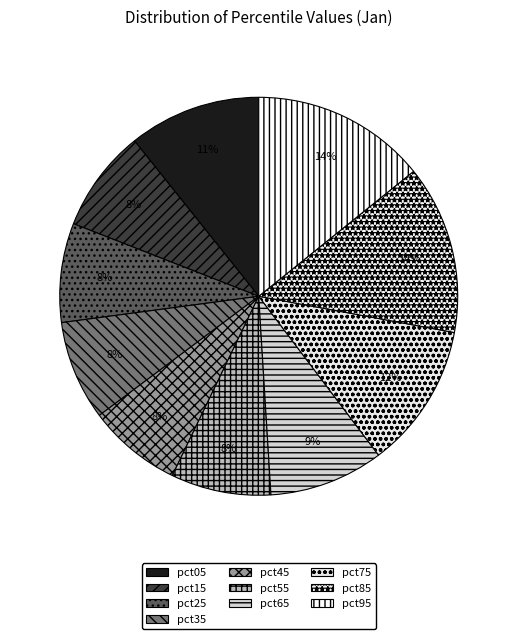

To the nearest percent, what portion does pct75 represent?

12%